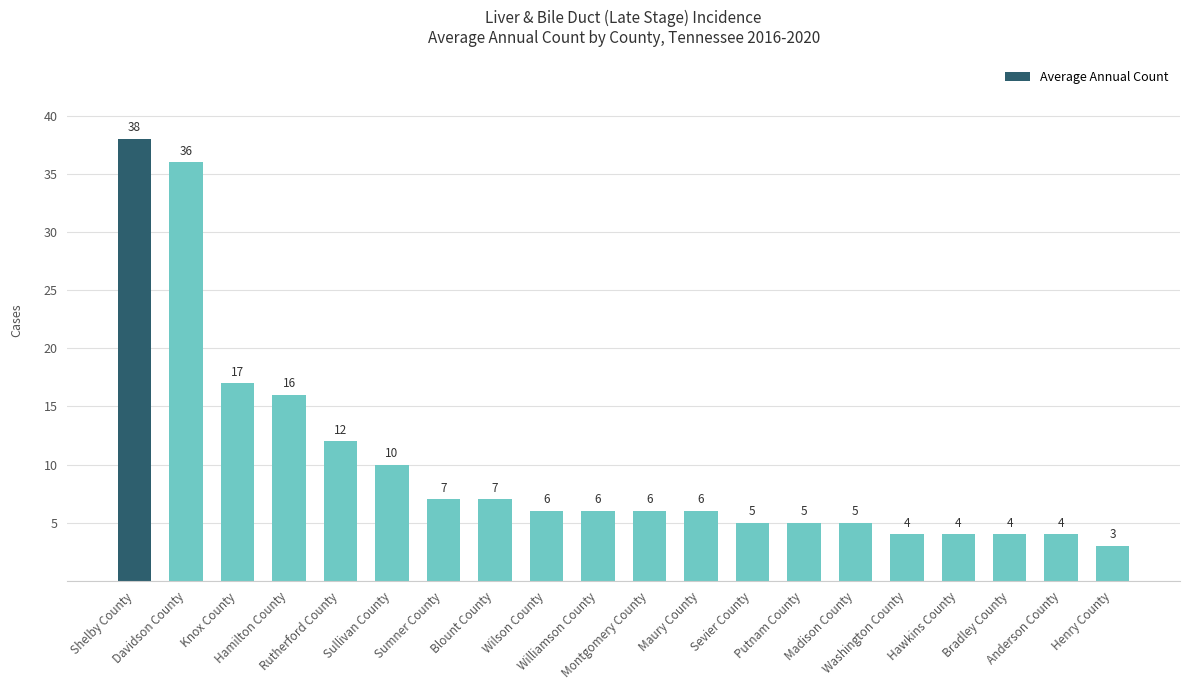

What is the value of the 7th bar from the left?

7